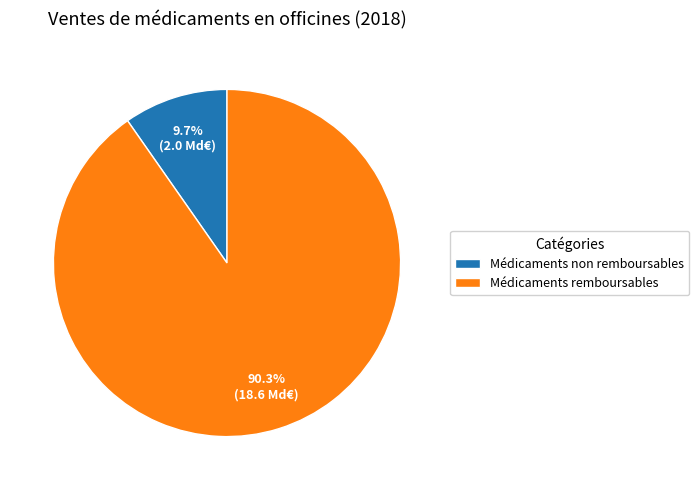

True or false: Médicaments non remboursables accounts for 17% of the total.

False